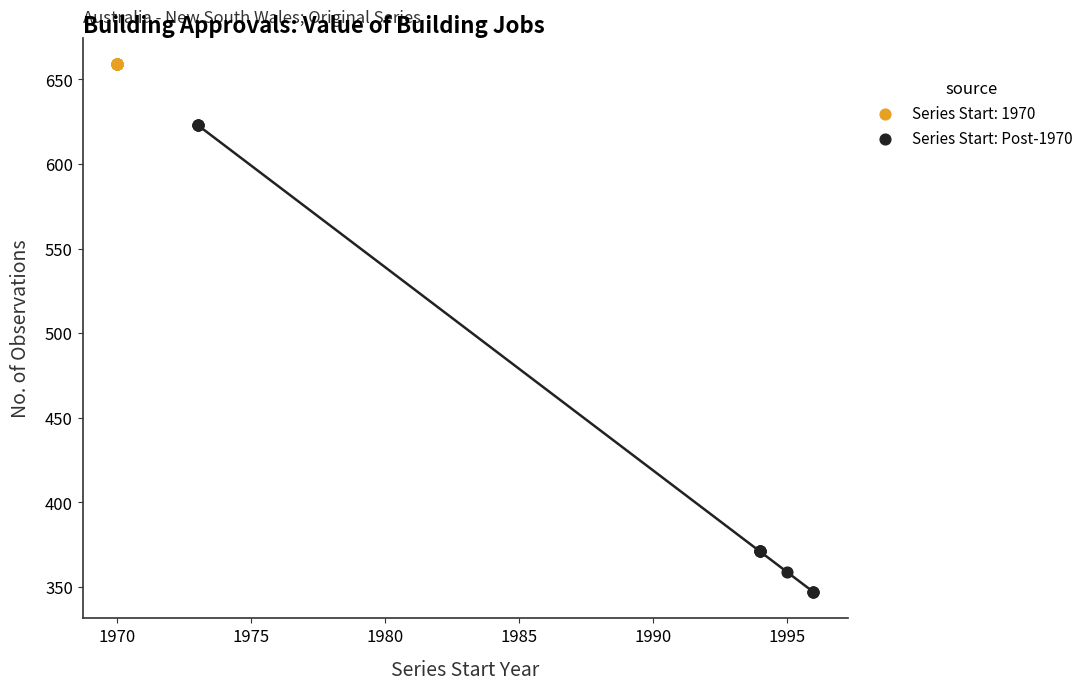

Which series reaches the maximum Y coordinate?

Series Start: 1970